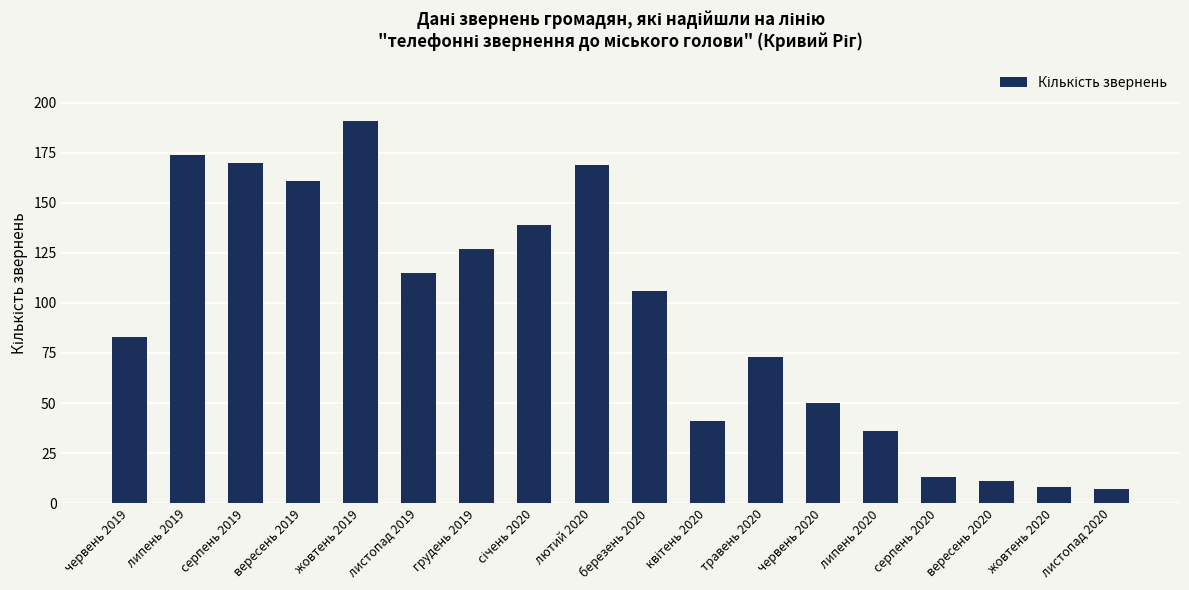

What is the label of the 3rd bar from the left?

серпень 2019